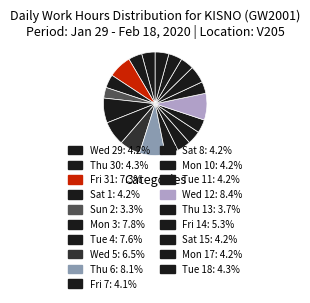

Which category has the biggest portion of the pie?

Wed 12